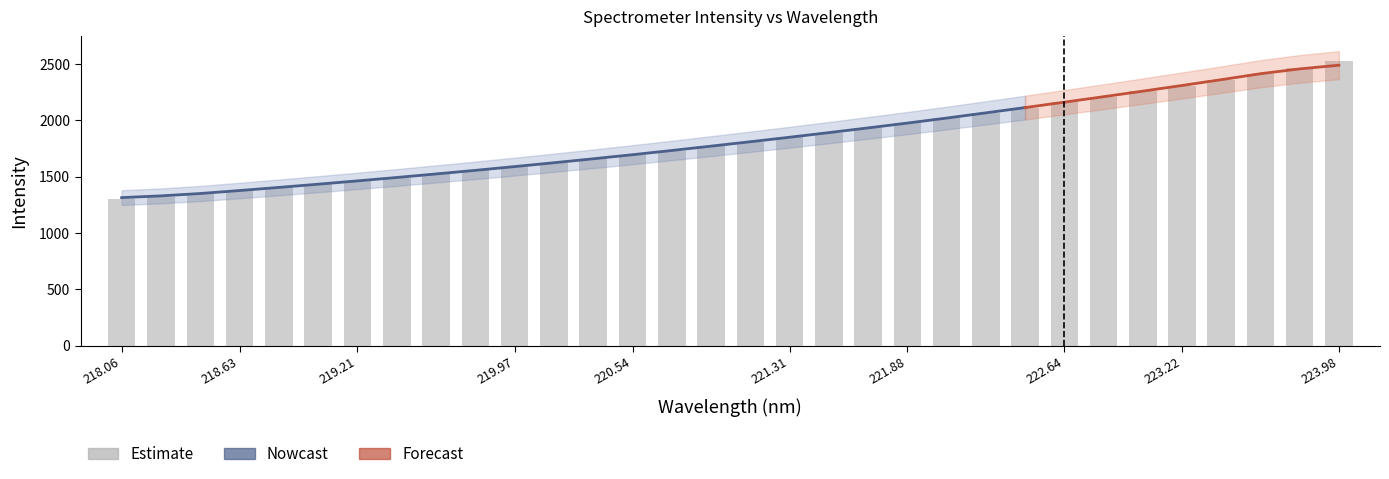

How many data points are above 1807?

16